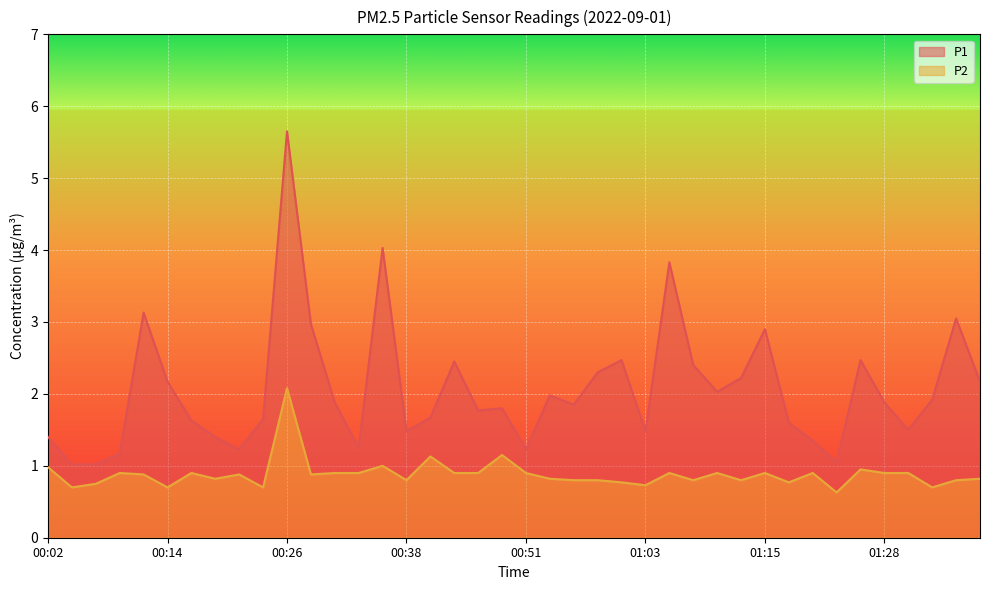

What is the total value across all series at 01:10?

2.9